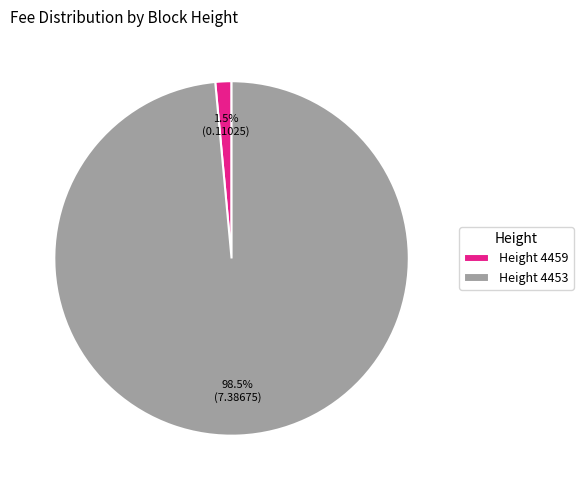

Is Height 4453 the majority of the pie?

Yes